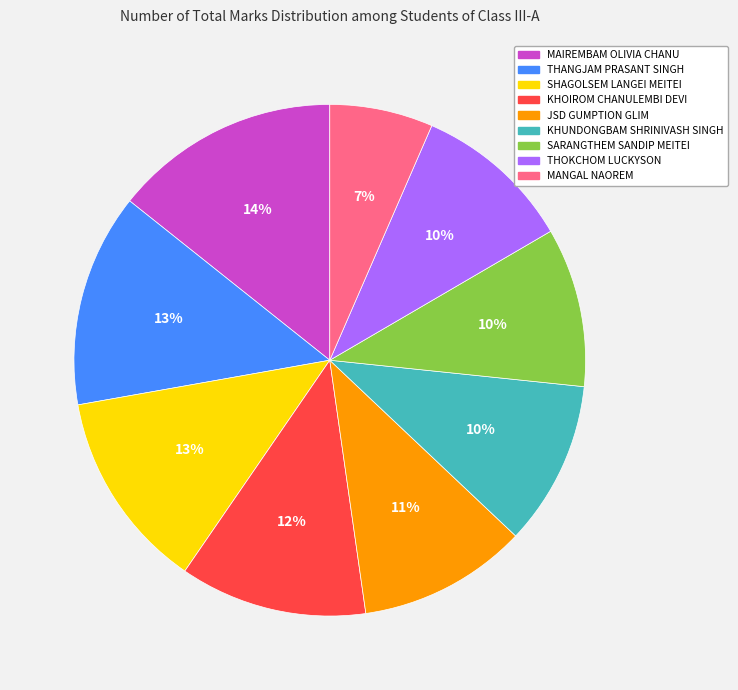

What is the smallest slice in the pie chart?

MANGAL NAOREM